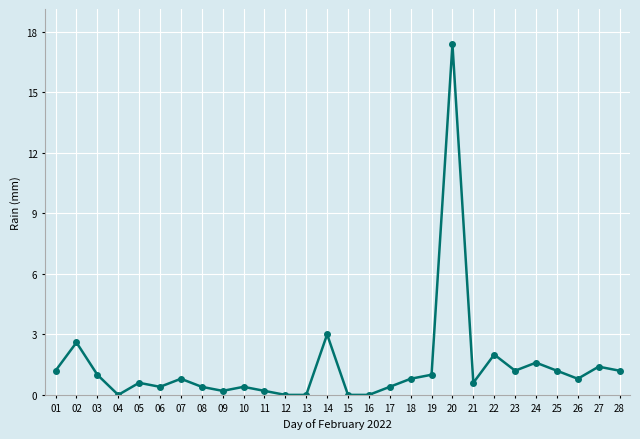

How many lines are shown in the chart?

1